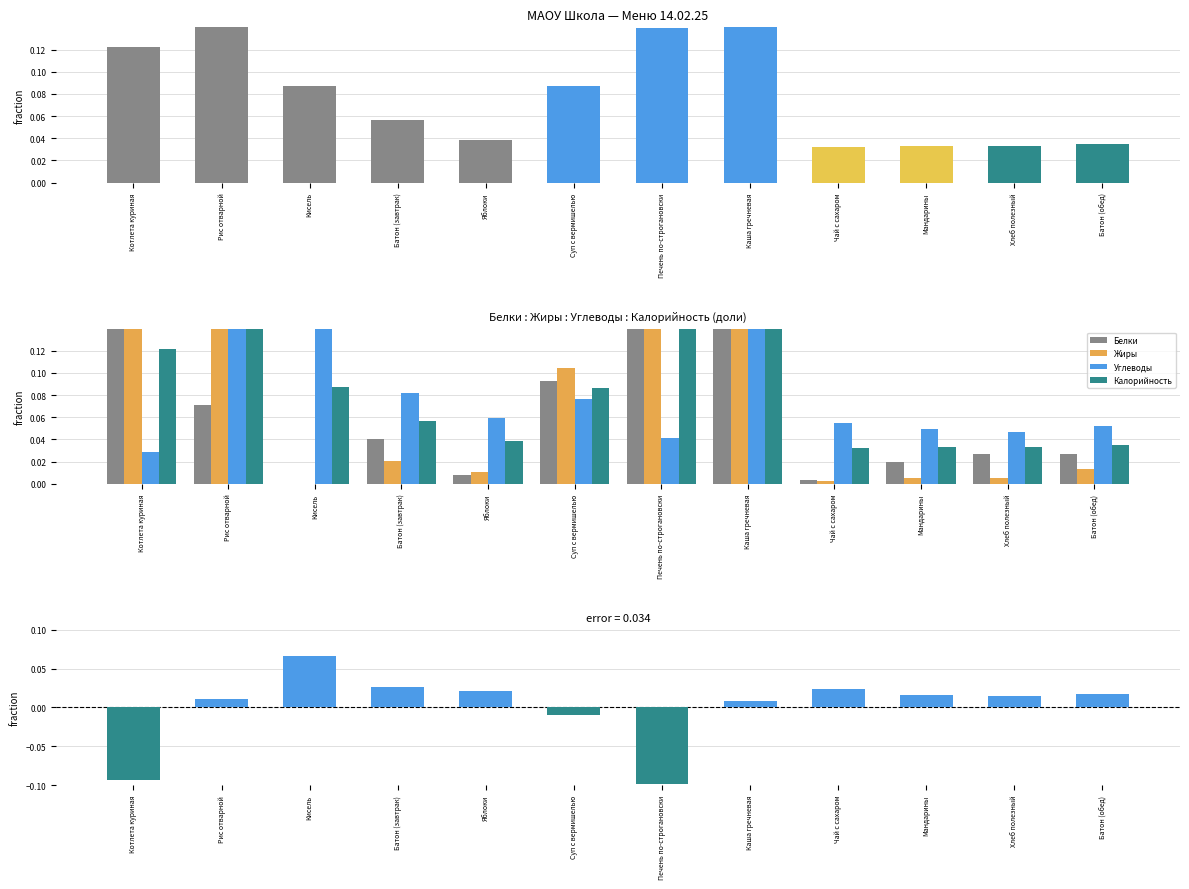

Which has a higher value, Каша гречневая or Кисель?

Каша гречневая